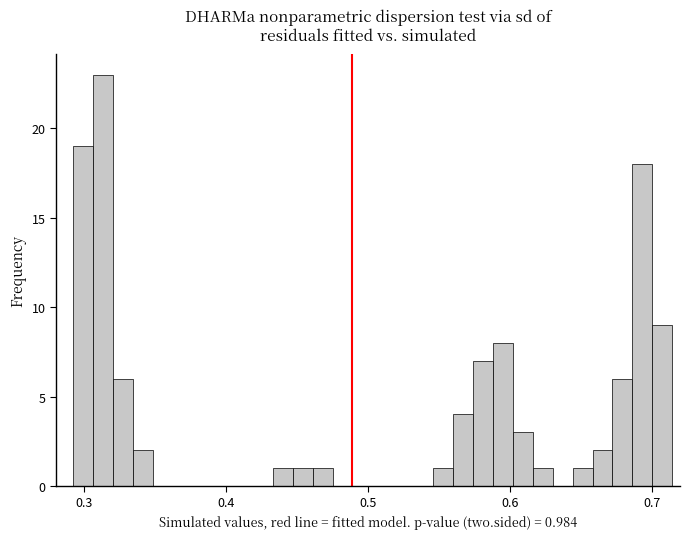

Read against the x-axis, roughly where is the centre of the tallest bar?

0.31